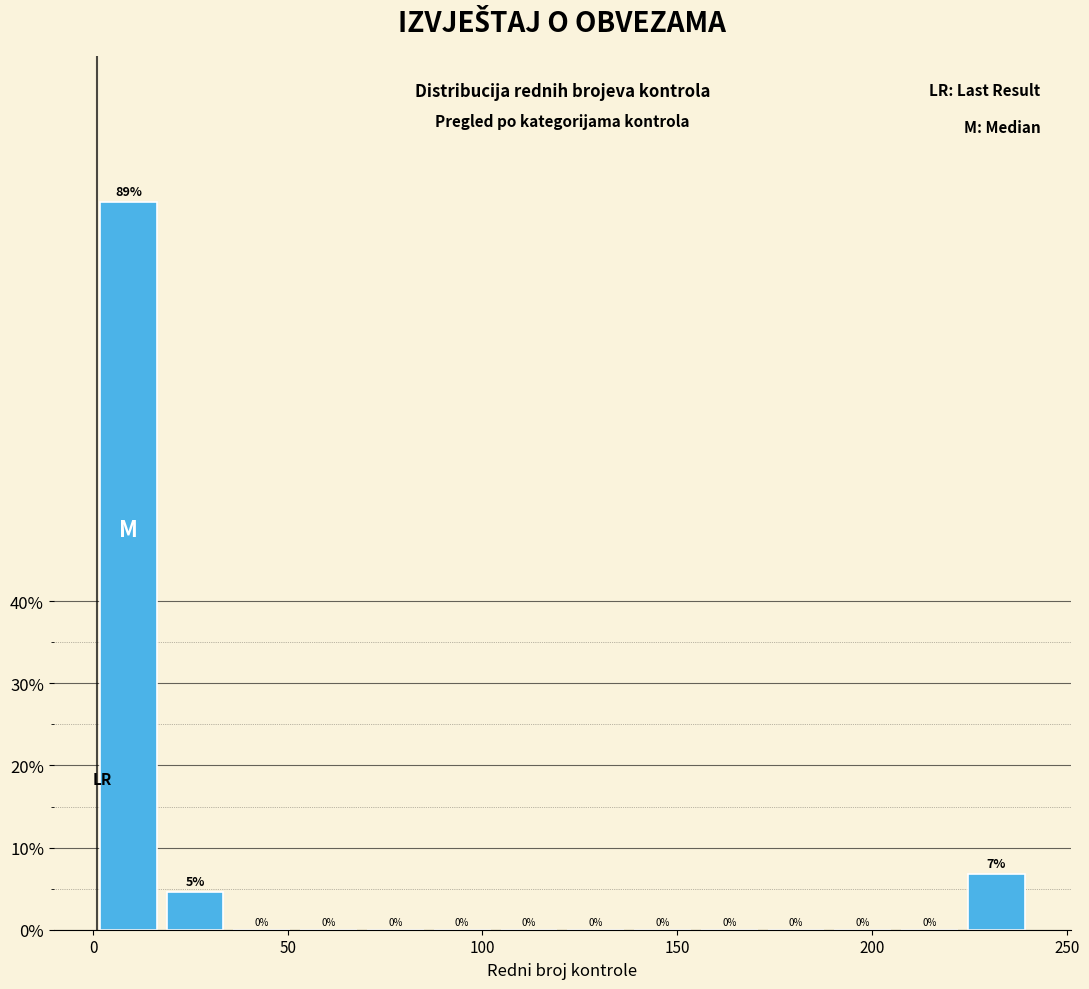

Around what value on the x-axis is the tallest bar? Give the approximate position of its centre, as read against the axis.

10